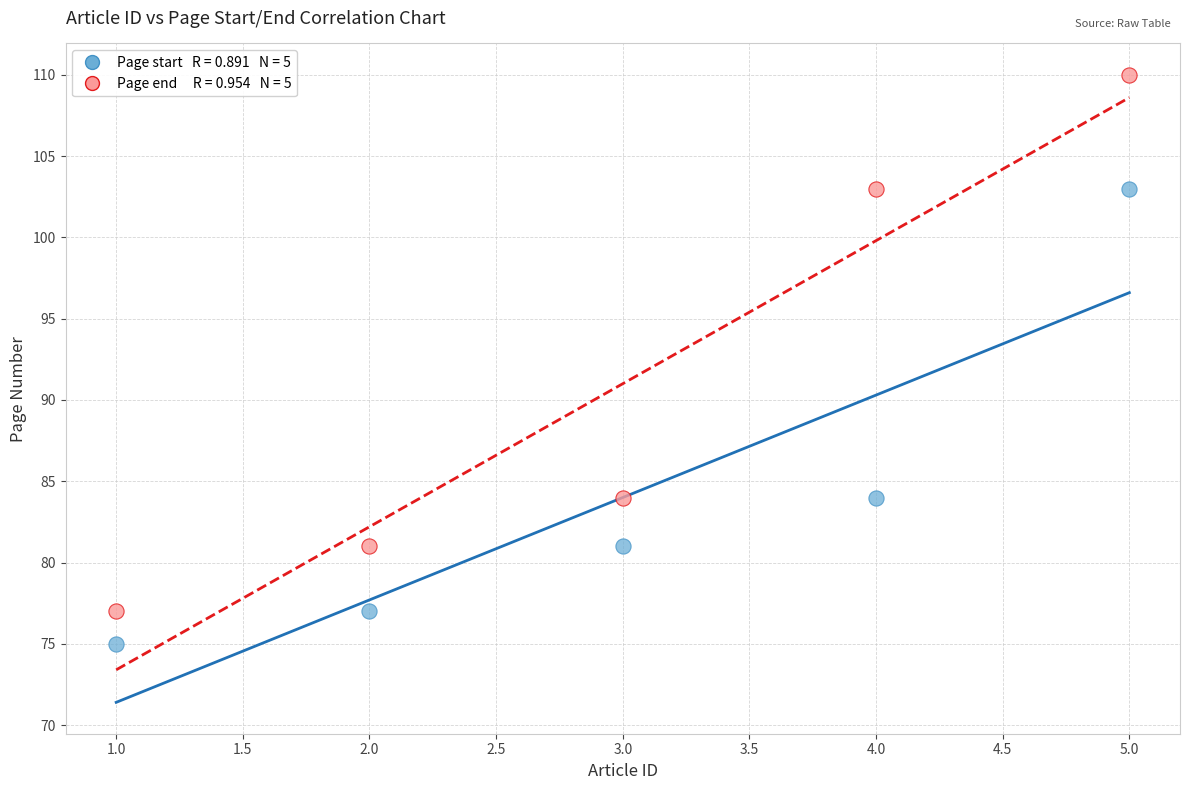

Across all data points, what is the average Y value?

88